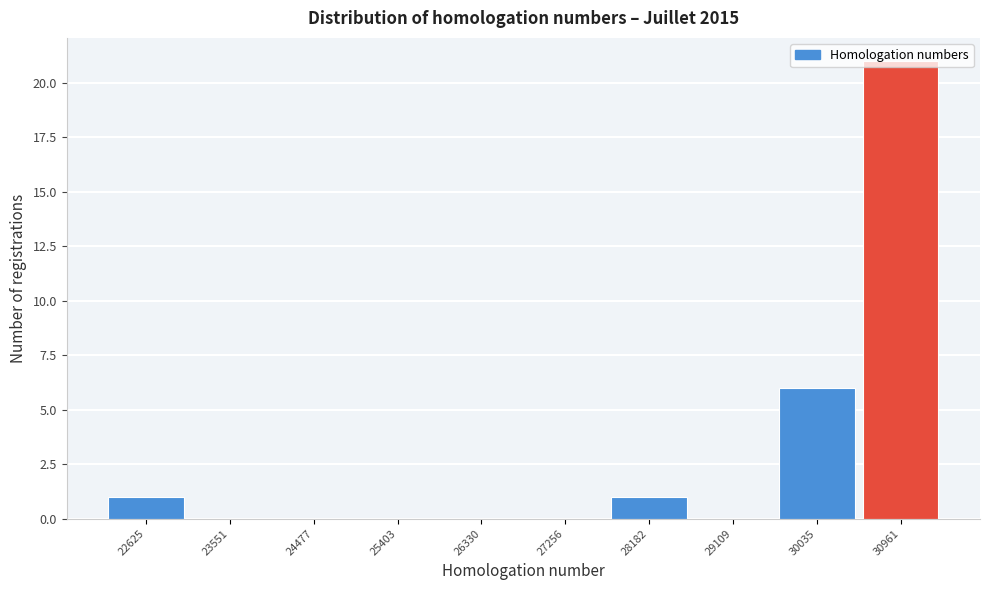

Where is the data nearest to the value 10?

30035